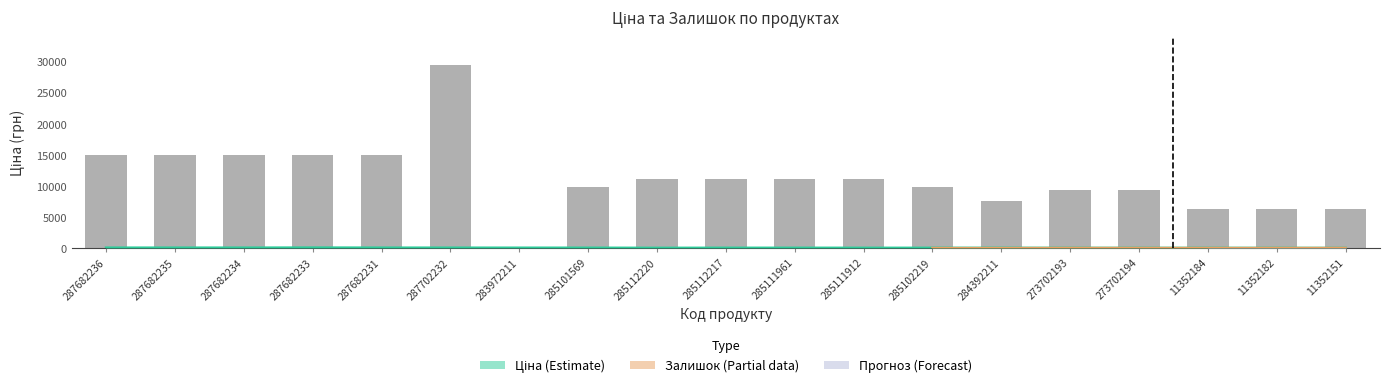

At which label does the data first exceed 11113?

287682236